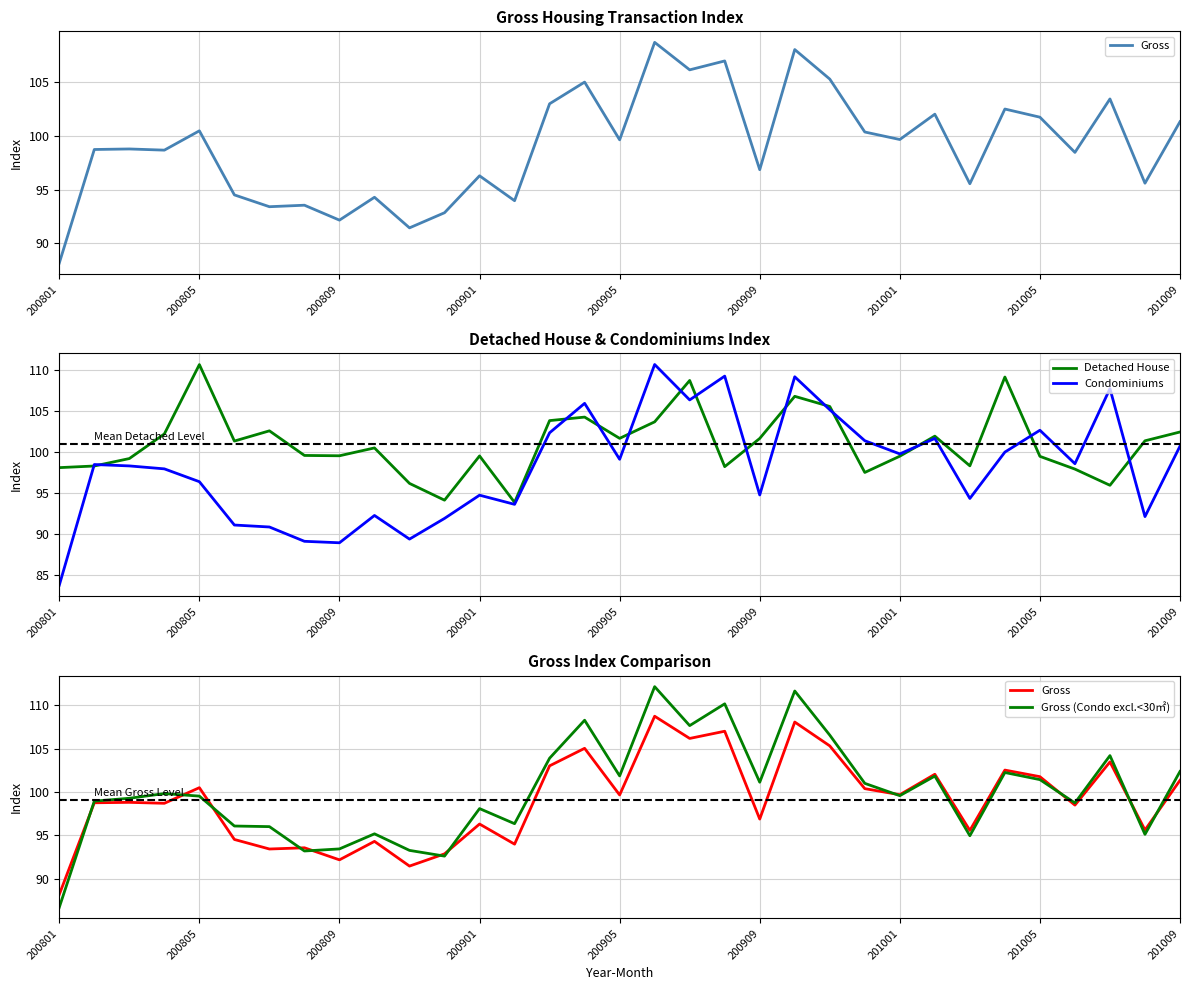

List the series in order of their peak value, lowest first.

Gross, Detached House, Condominiums, Gross (Condo excl.<30㎡)